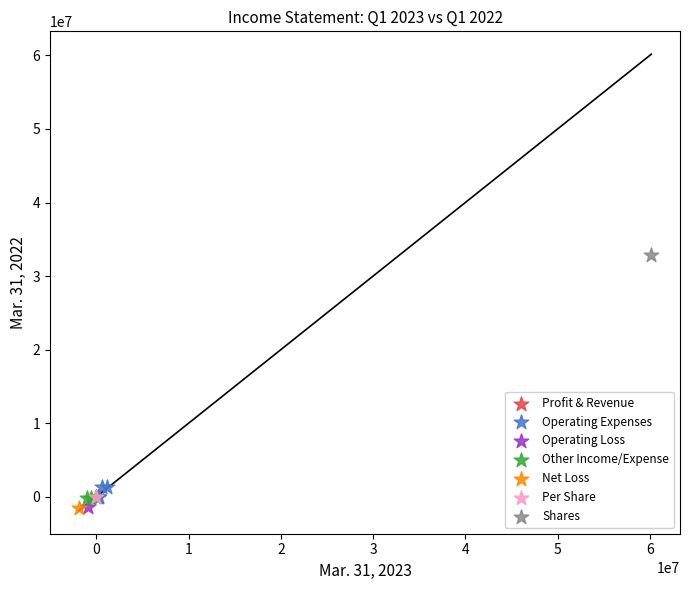

What are all the series names shown in the legend?

Profit & Revenue, Operating Expenses, Operating Loss, Other Income/Expense, Net Loss, Per Share, Shares